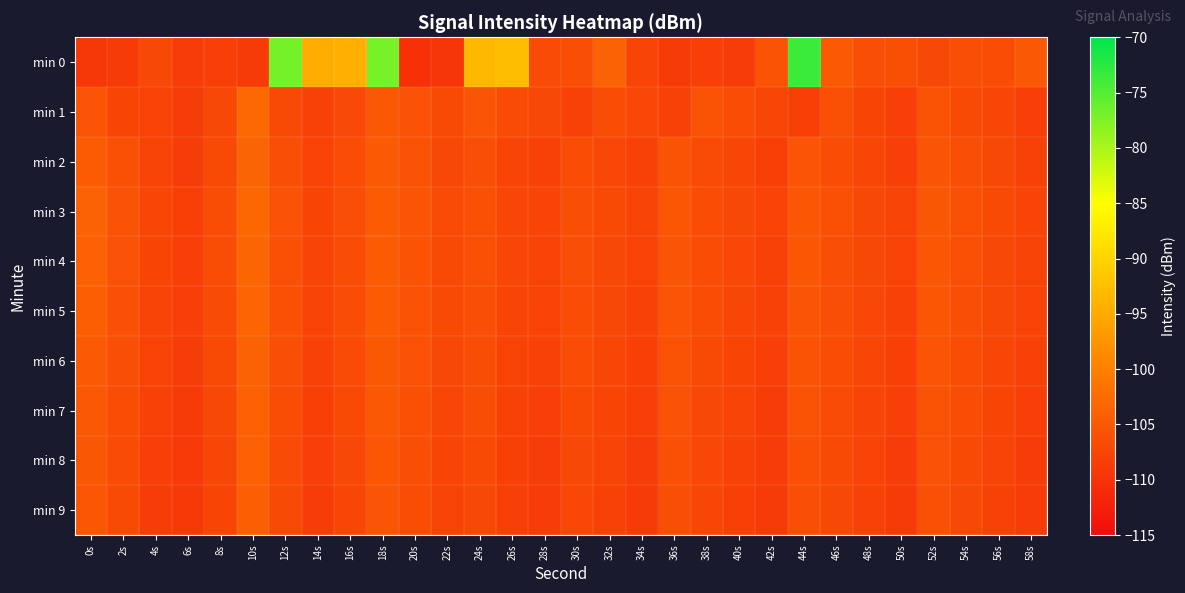

Which category has the highest value across all series?

44s